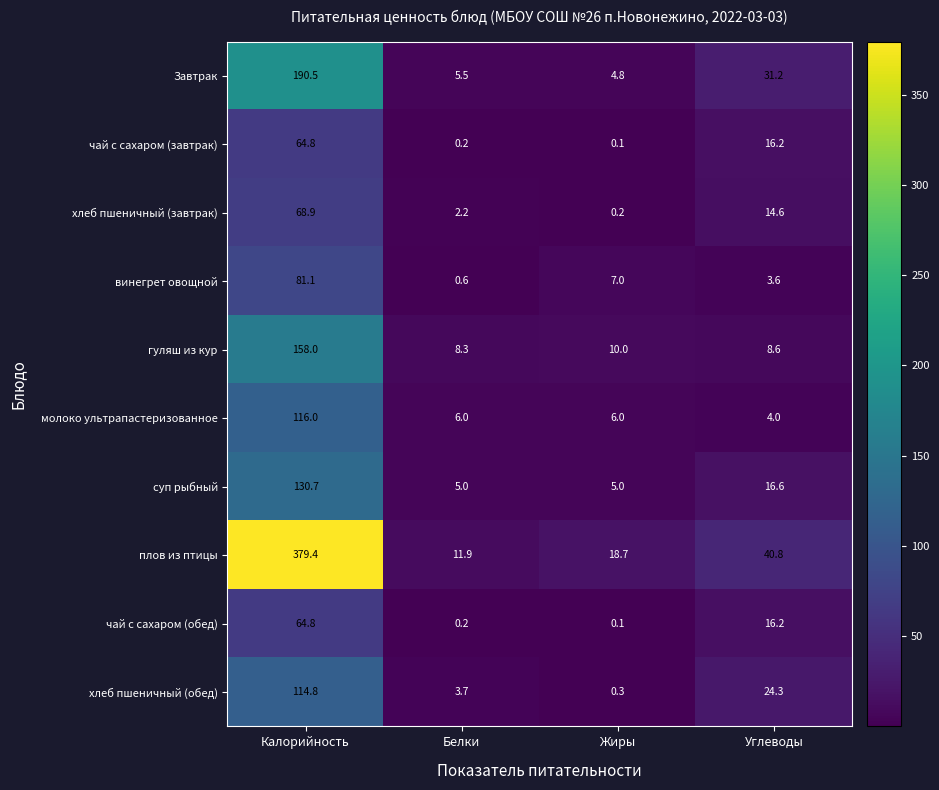

Where does the молоко ультрапастеризованное series first go above 6?

Калорийность